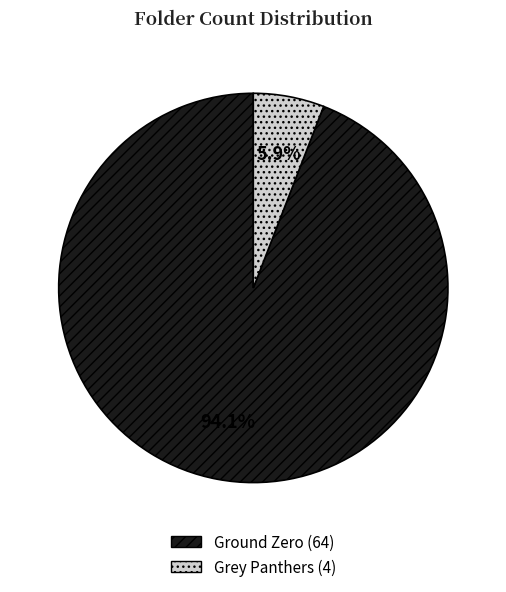

What percentage is the Grey Panthers slice, to the nearest percent?

6%